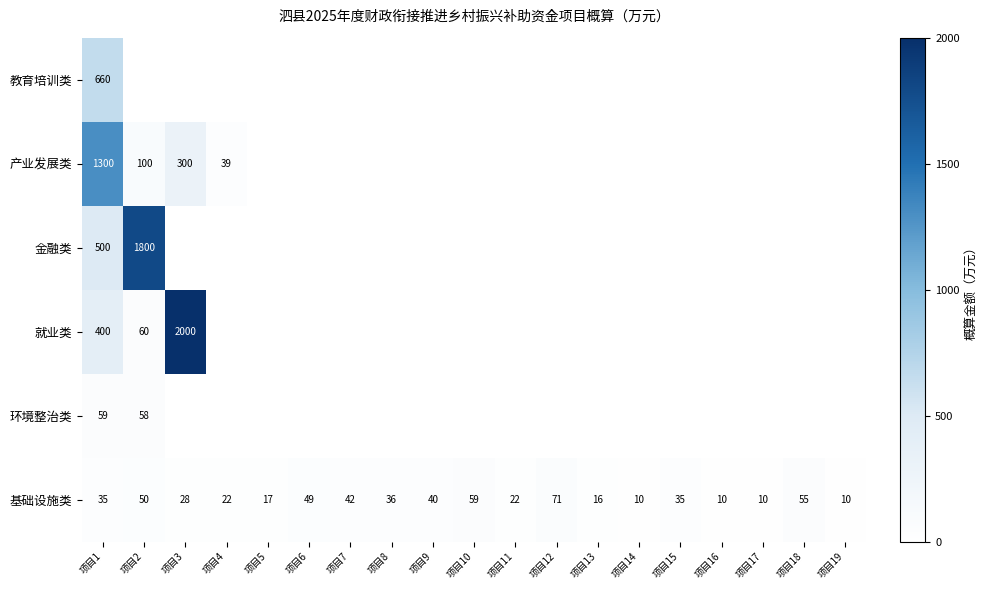

At which category is the sum across all series the highest?

项目1